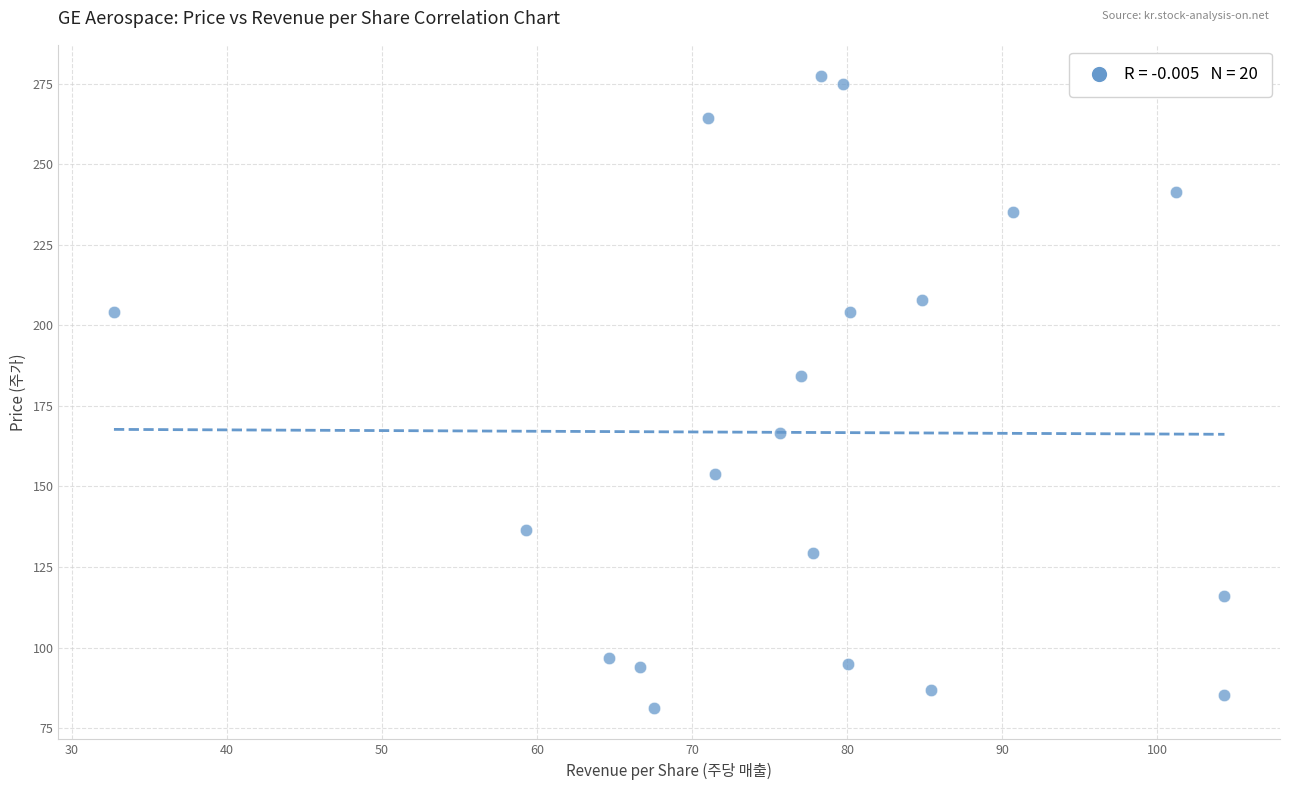

What Y value in the scatter plot is closest to 179?

184.4